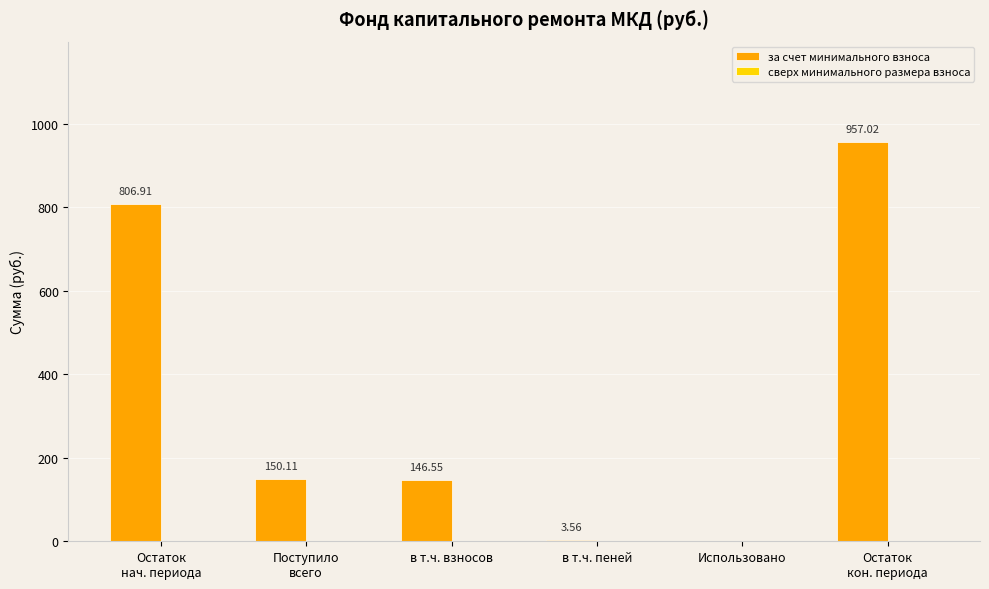

What is the sum of all values?

2064.2